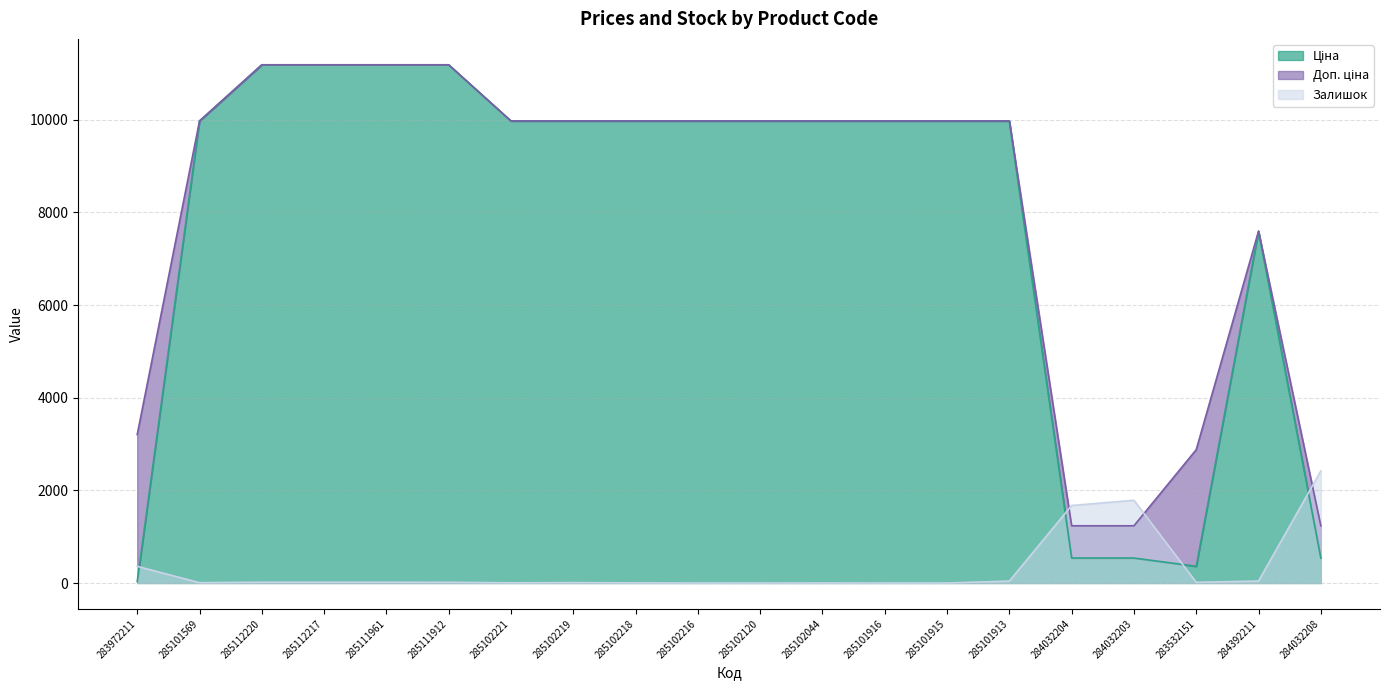

True or false: Доп. ціна and Ціна cross at least once.

False